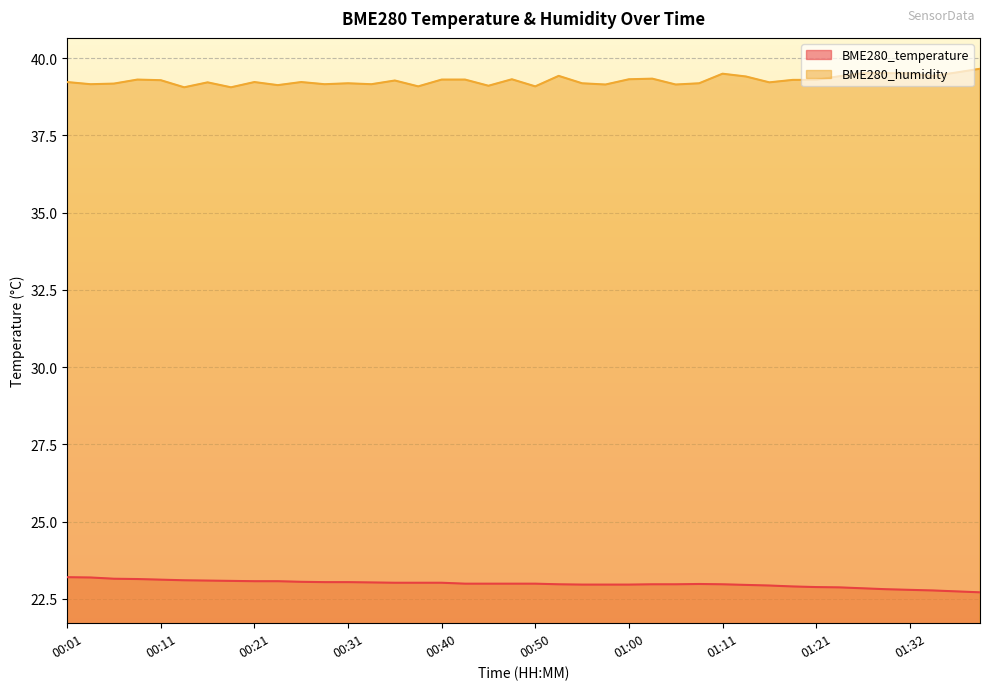

What is the label of the 10th point from the right?

01:16